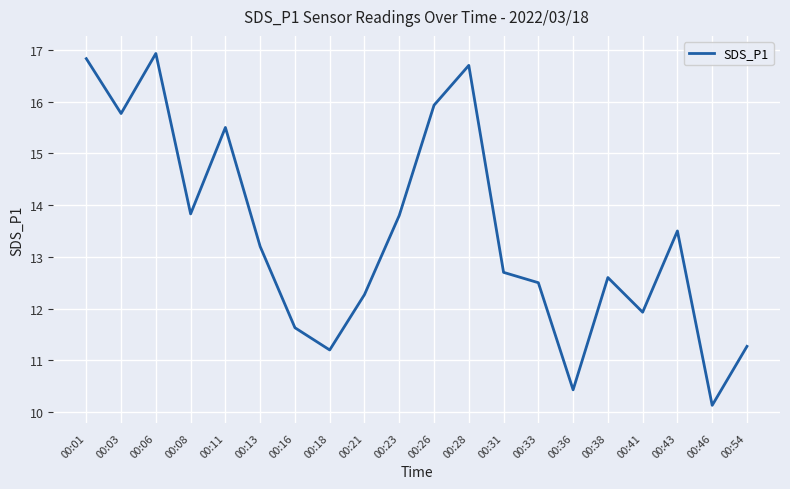

Which label corresponds to the largest value in the chart?

00:06